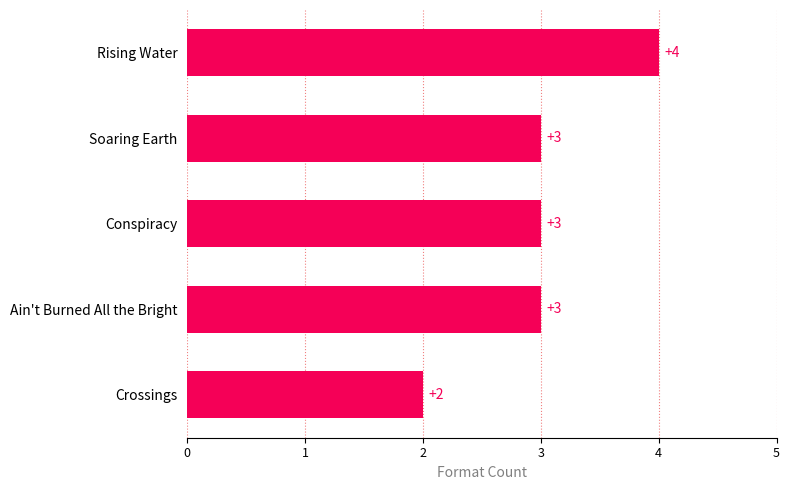

What is the change in value from Crossings to Ain't Burned All the Bright?

+1